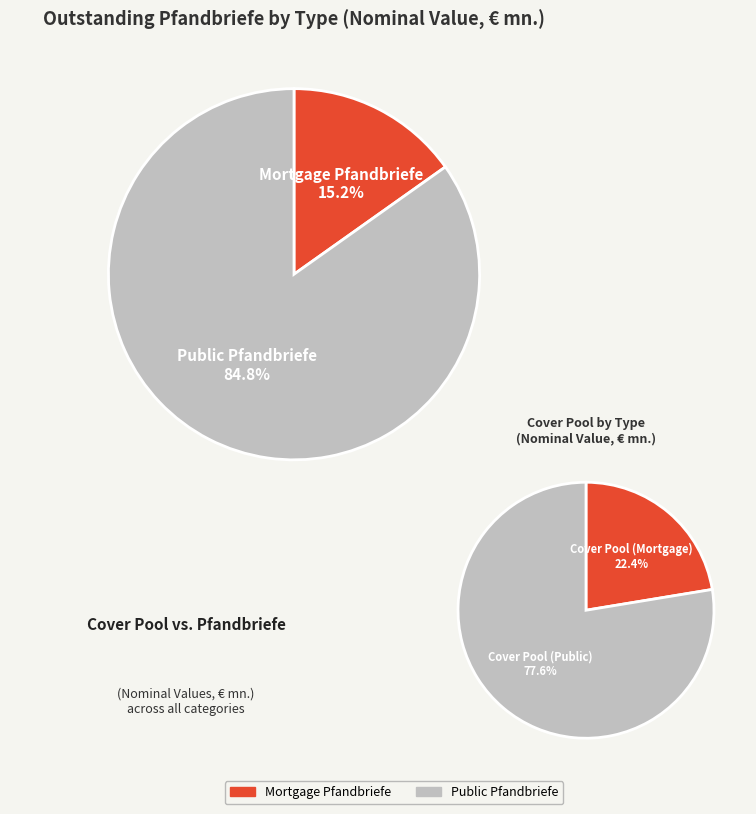

What is the change in value from Cover Pool (Mortgage) to Public Pfandbriefe?

+11178.0